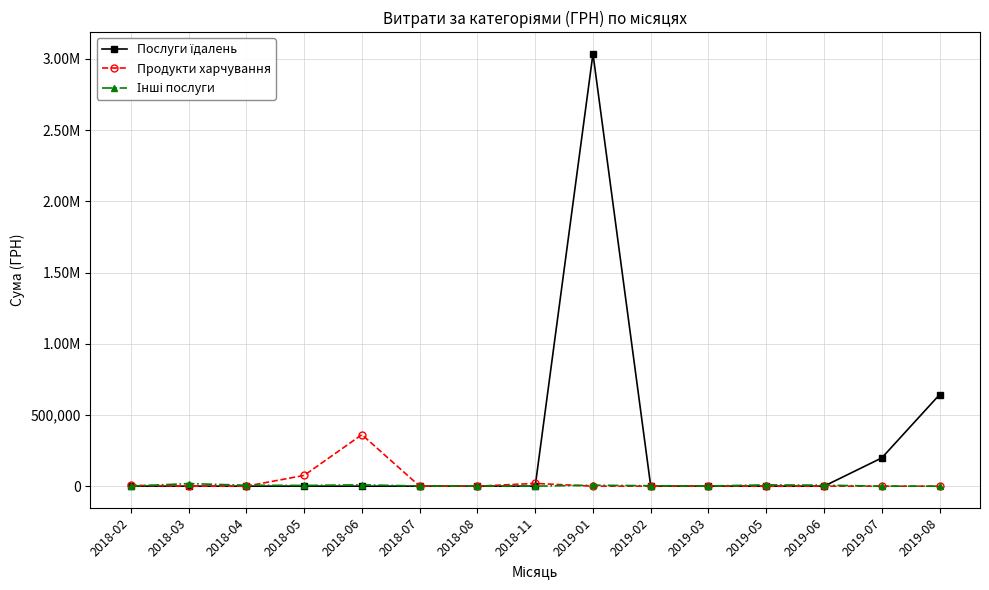

Between 2019-07 and 2019-08, which is larger?

2019-08